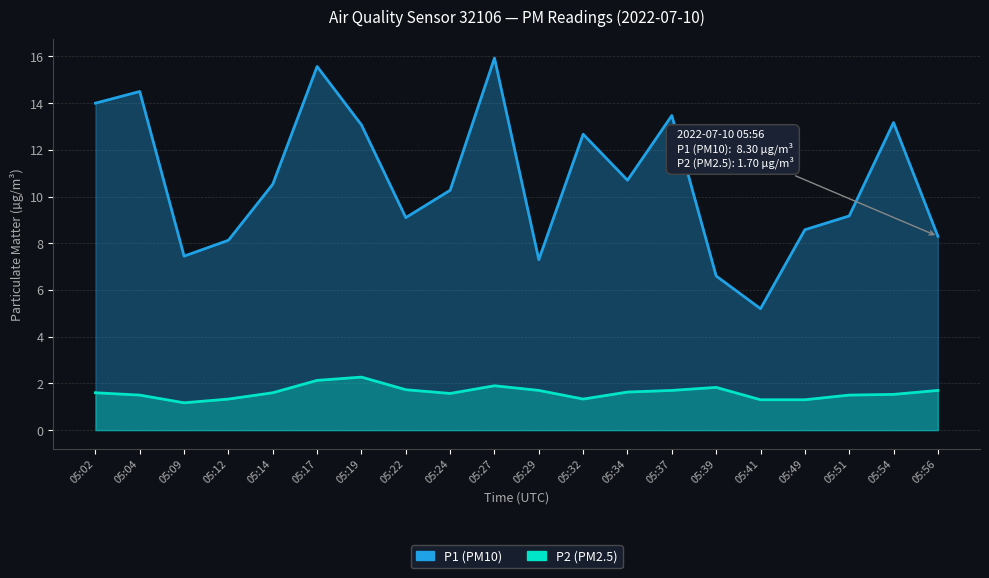

Reading left to right, transcribe all the data shown in this chart.

P1: 05:02=14.0	05:04=14.5	05:09=7.5	05:12=8.1	05:14=10.5	05:17=15.6	05:19=13.1	05:22=9.1	05:24=10.3	05:27=15.9	05:29=7.3	05:32=12.7	05:34=10.7	05:37=13.5	05:39=6.6	05:41=5.2	05:49=8.6	05:51=9.2	05:54=13.2	05:56=8.3
P2: 05:02=1.6	05:04=1.5	05:09=1.2	05:12=1.3	05:14=1.6	05:17=2.1	05:19=2.3	05:22=1.7	05:24=1.6	05:27=1.9	05:29=1.7	05:32=1.3	05:34=1.6	05:37=1.7	05:39=1.8	05:41=1.3	05:49=1.3	05:51=1.5	05:54=1.5	05:56=1.7